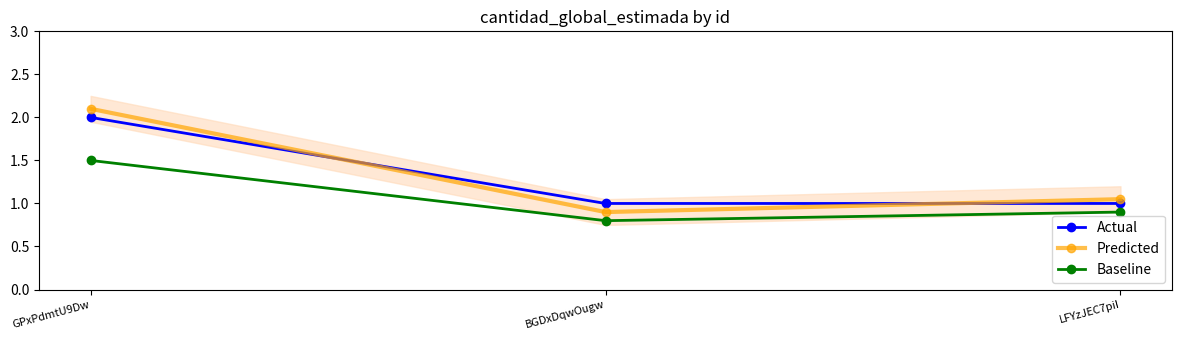

Is the value of Predicted at BGDxDqwOugw greater than the value of Baseline at BGDxDqwOugw?

Yes